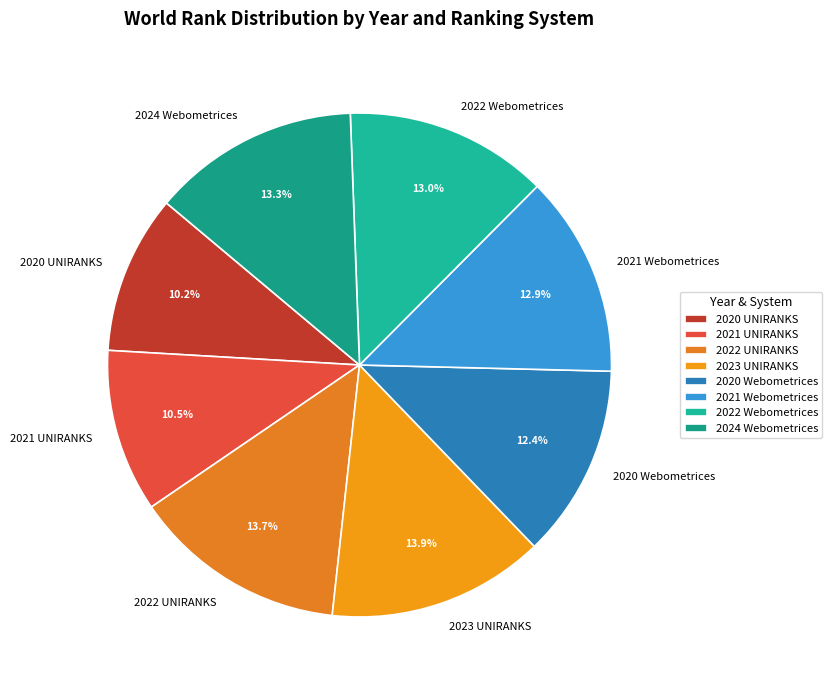

To the nearest percent, what is the difference between the 2022 Webometrices and 2020 UNIRANKS slice percentages?

3%